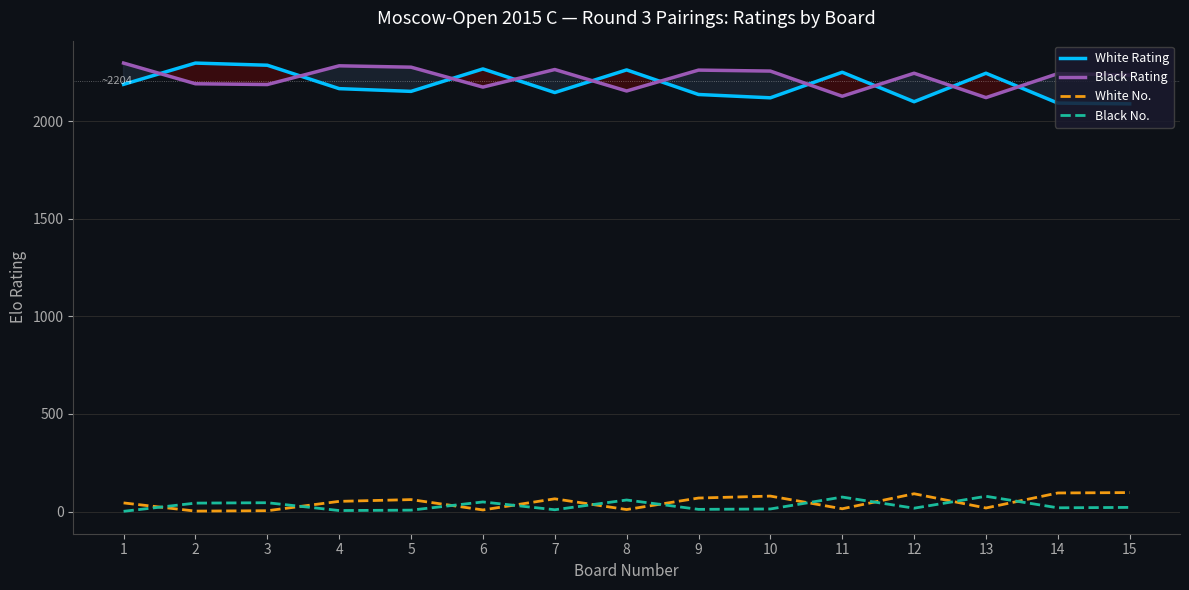

Rank the categories by White No. value from highest to lowest.

15, 14, 12, 10, 9, 7, 5, 4, 1, 13, 11, 8, 6, 3, 2